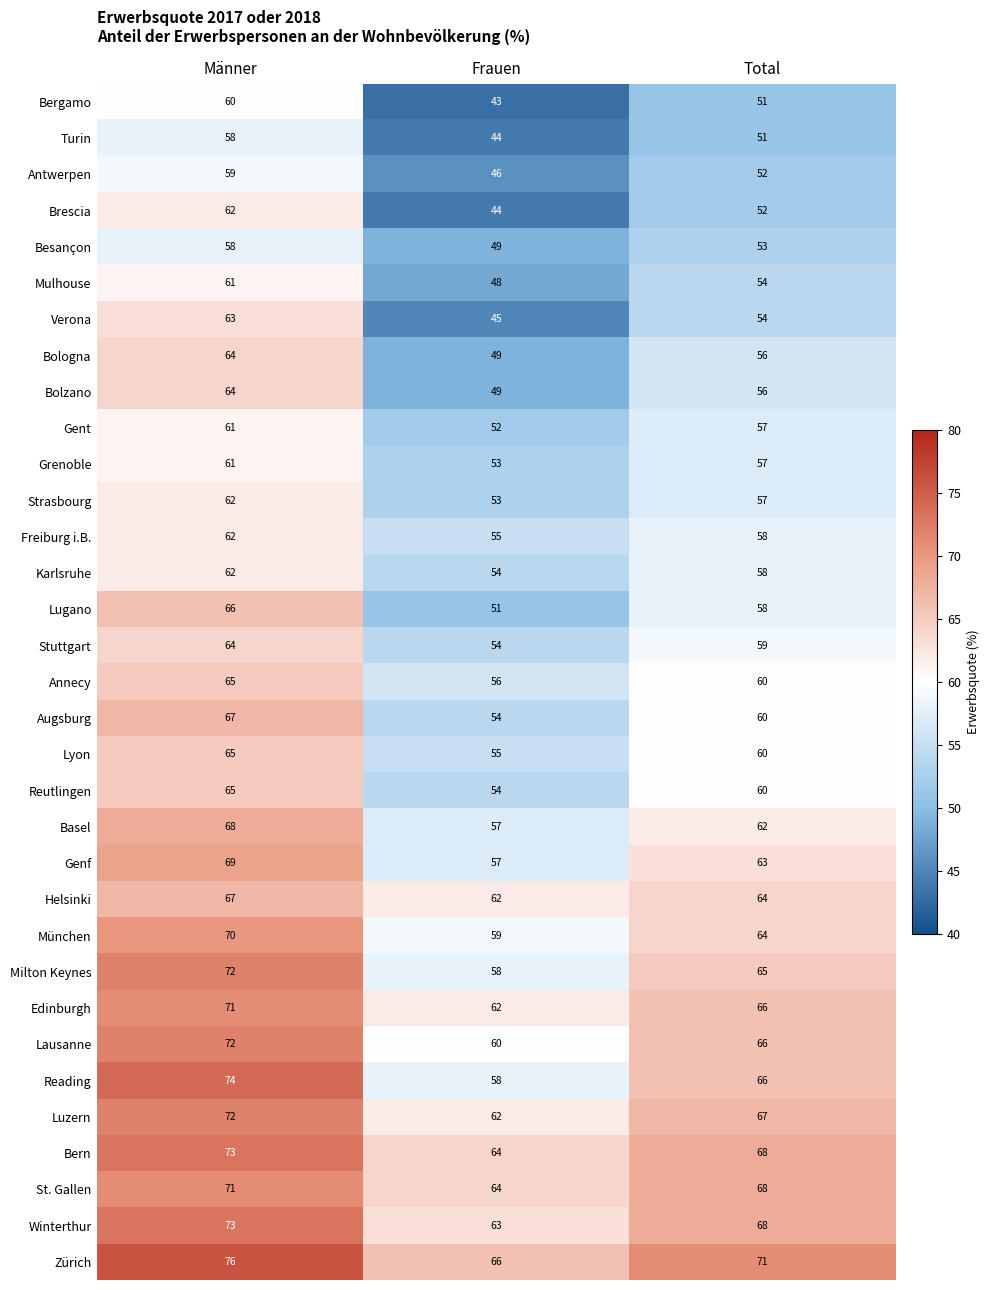

List the labels in order of Antwerpen value, largest first.

Männer, Total, Frauen